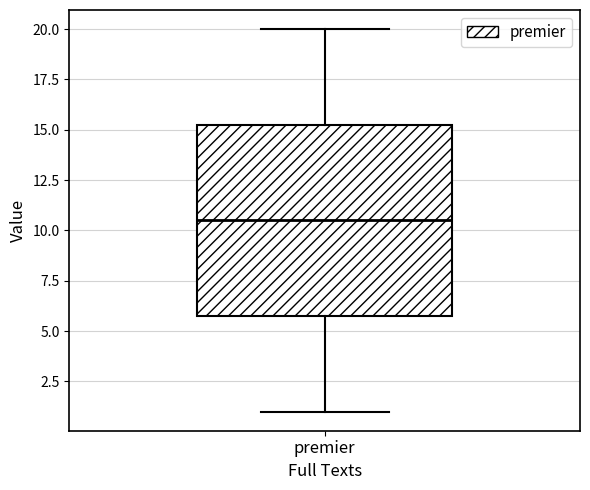

Transcribe this box plot: give where the median line is, the range the box spans, and where the two whiskers end, as read against the y-axis. The values are not printed on the chart, so give them approximately, as read against the axis.

median 10.5, box 6.0 to 15.5, whiskers 1.0 to 20.0